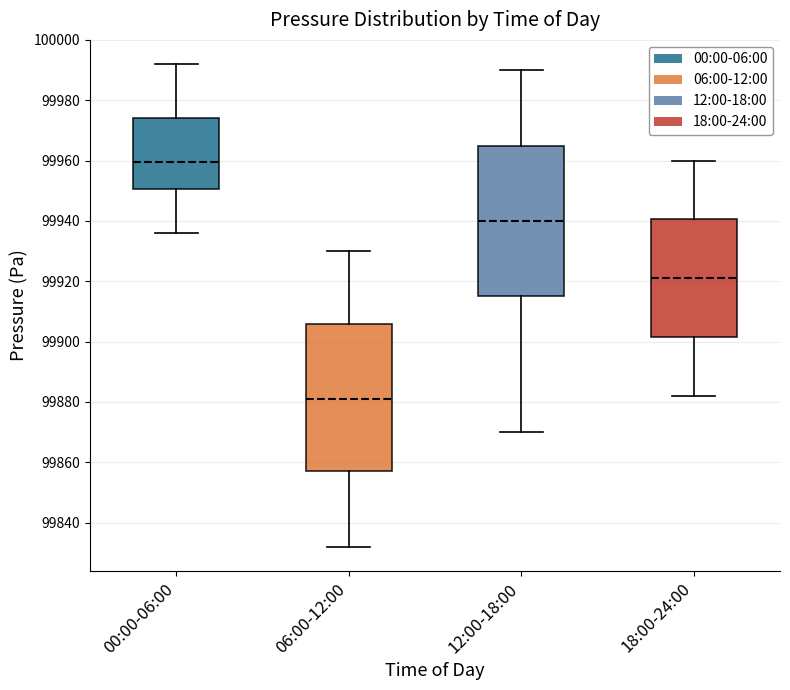

Reading left to right, transcribe this box plot: for each box, give where its median line is, the range the box spans, and where its two whiskers end, as read against the y-axis. The values are not printed on the chart, so give them approximately, as read against the axis.

00:00-06:00: median 99960, box 99950 to 99974, whiskers 99936 to 99992
06:00-12:00: median 99882, box 99858 to 99906, whiskers 99832 to 99930
12:00-18:00: median 99940, box 99916 to 99966, whiskers 99870 to 99990
18:00-24:00: median 99922, box 99902 to 99940, whiskers 99882 to 99960